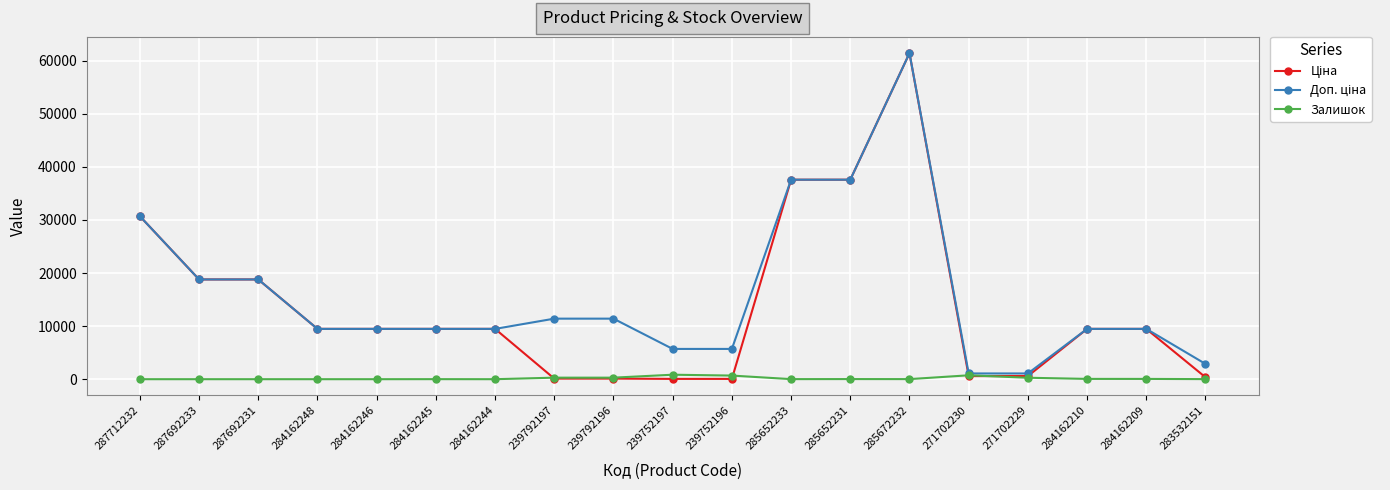

How many lines are shown in the chart?

3